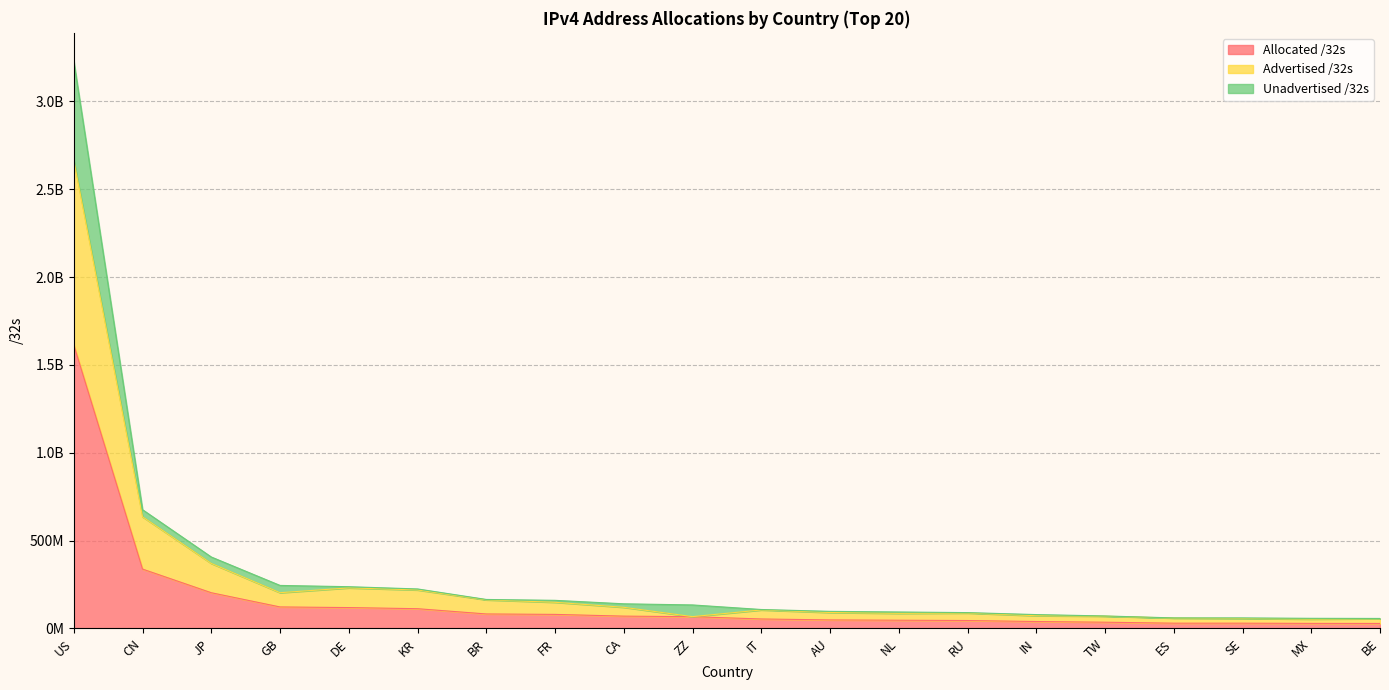

True or false: Allocated /32s and Unadvertised /32s cross at least once.

False